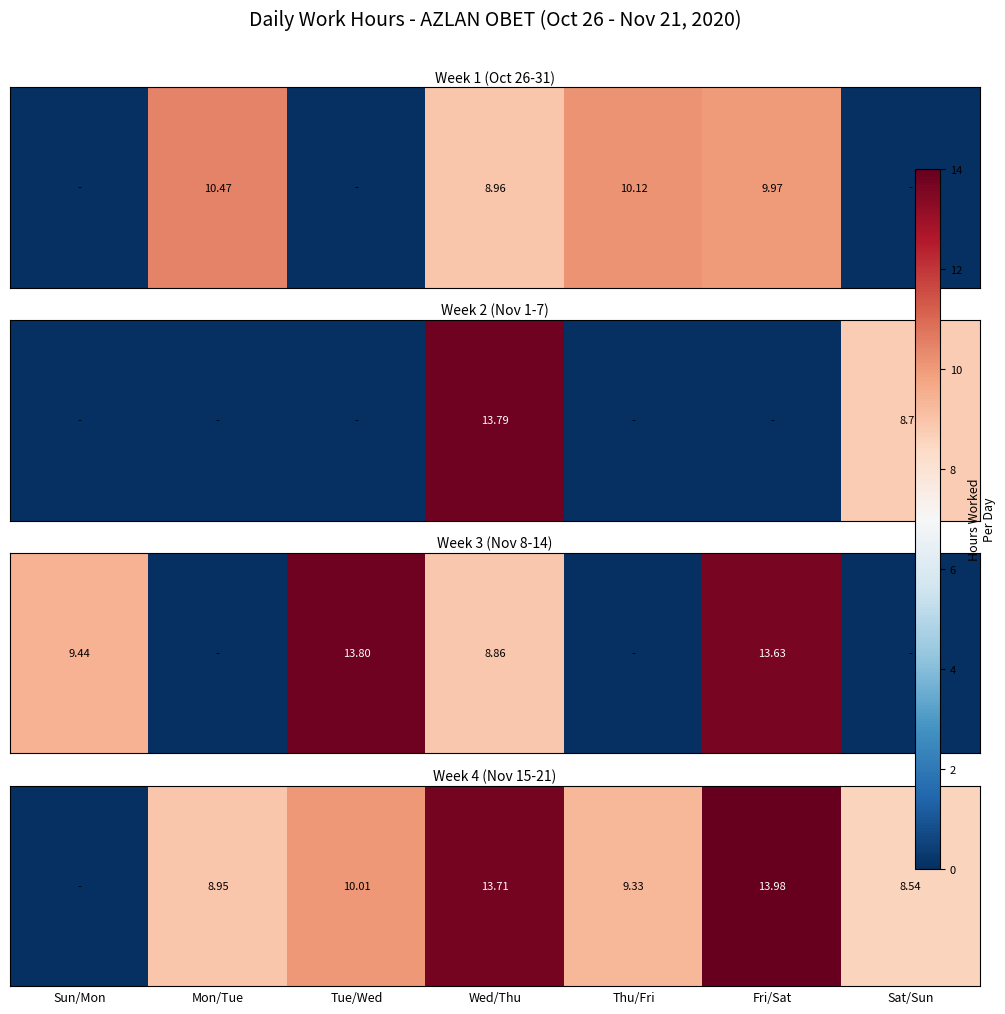

Approximately how many times larger is the value at Fri/Sat compared to Sat/Sun?

1.6